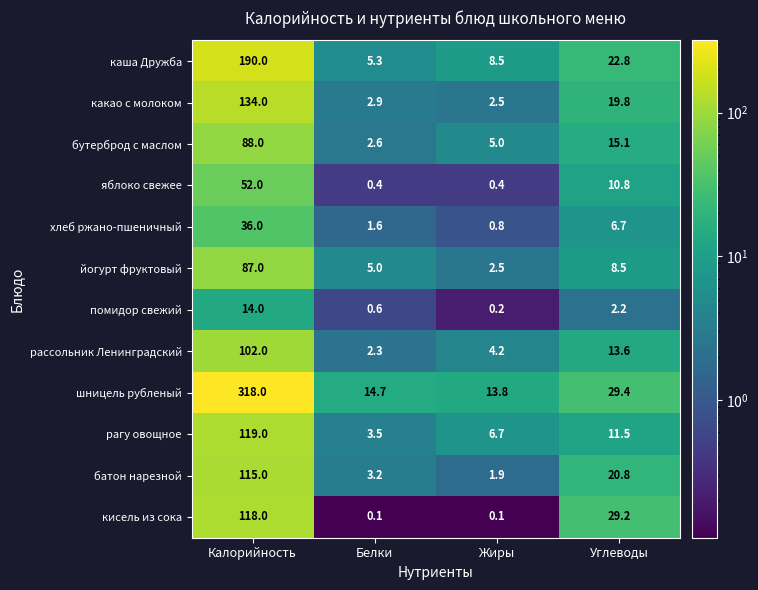

True or false: бутерброд с маслом has a value of 4.5 at Белки.

False